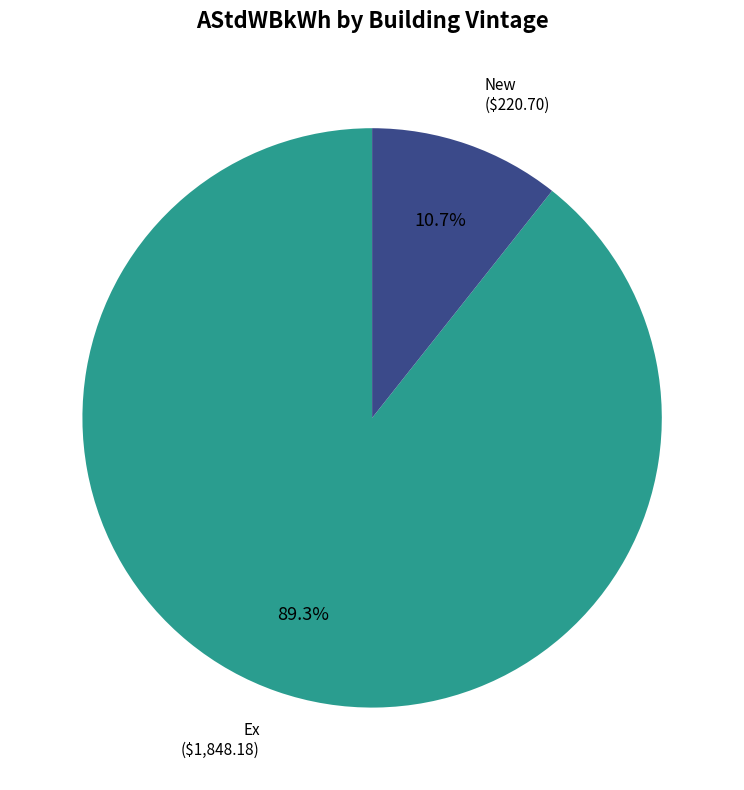

Which has a higher value, New or Ex?

Ex